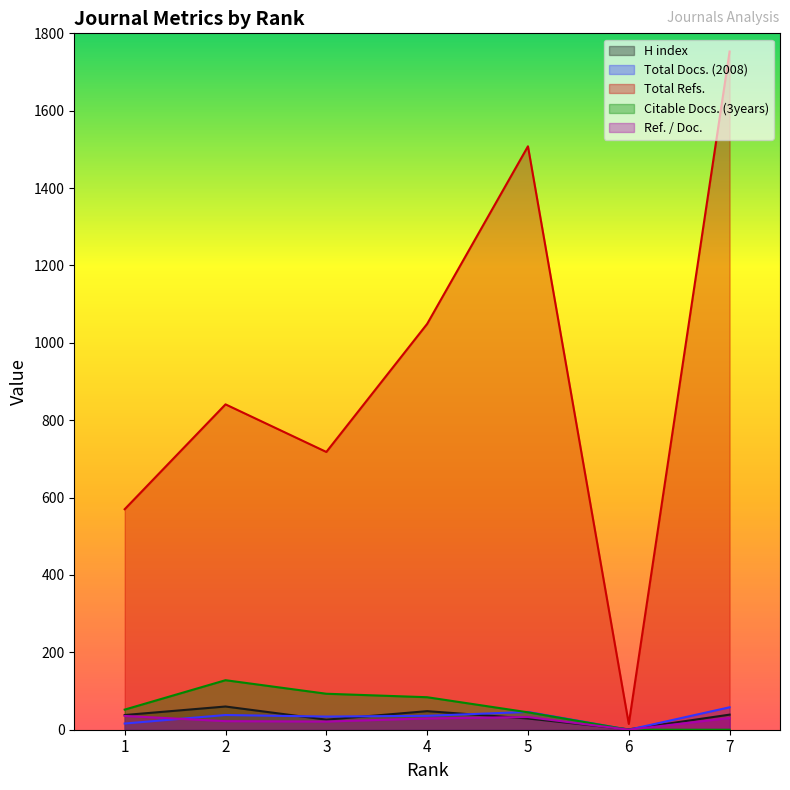

Which series has the largest total across all categories?

Total Refs.